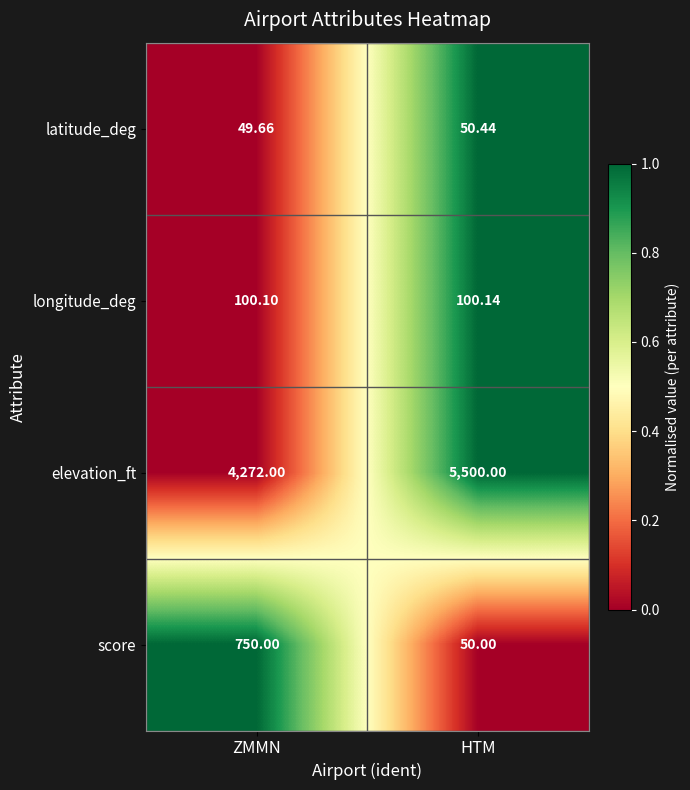

Which series changed the most between ZMMN and HTM?

elevation_ft